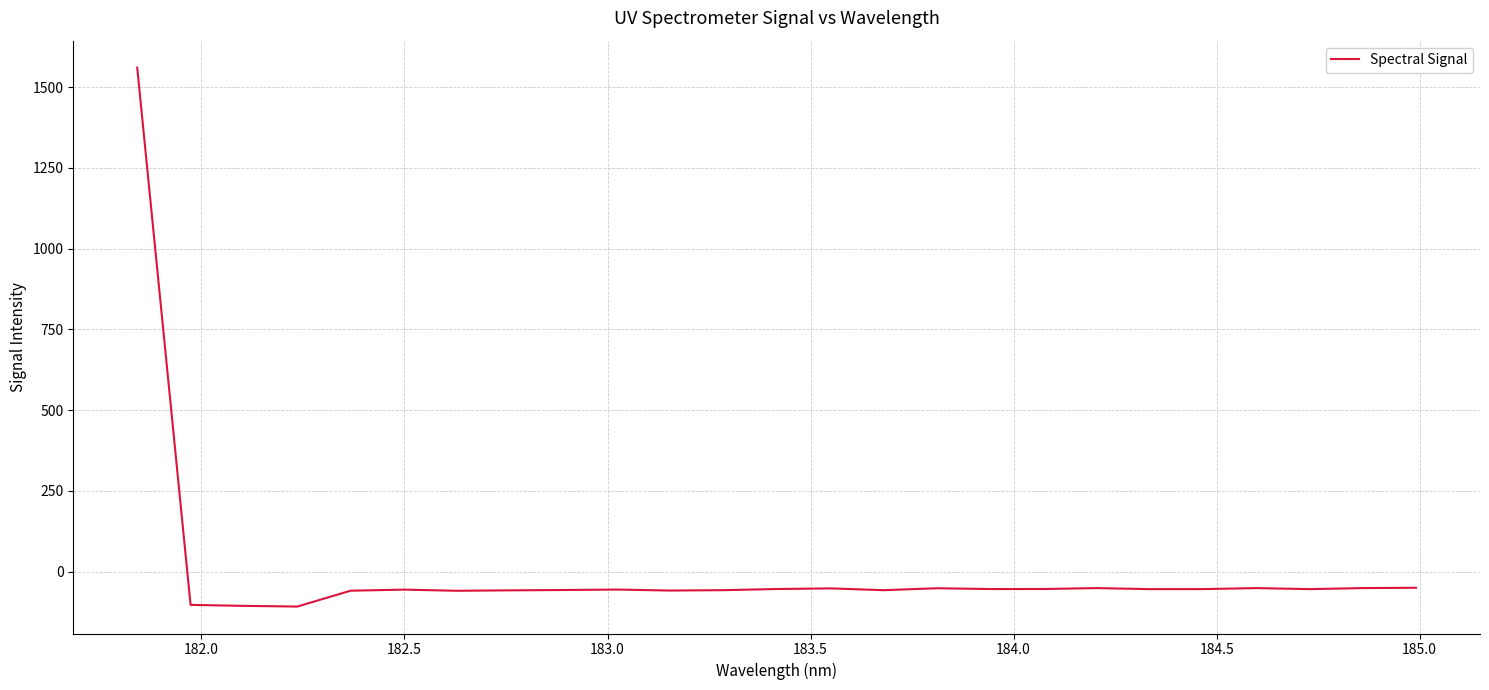

What is the difference between the maximum and minimum values?

1668.2